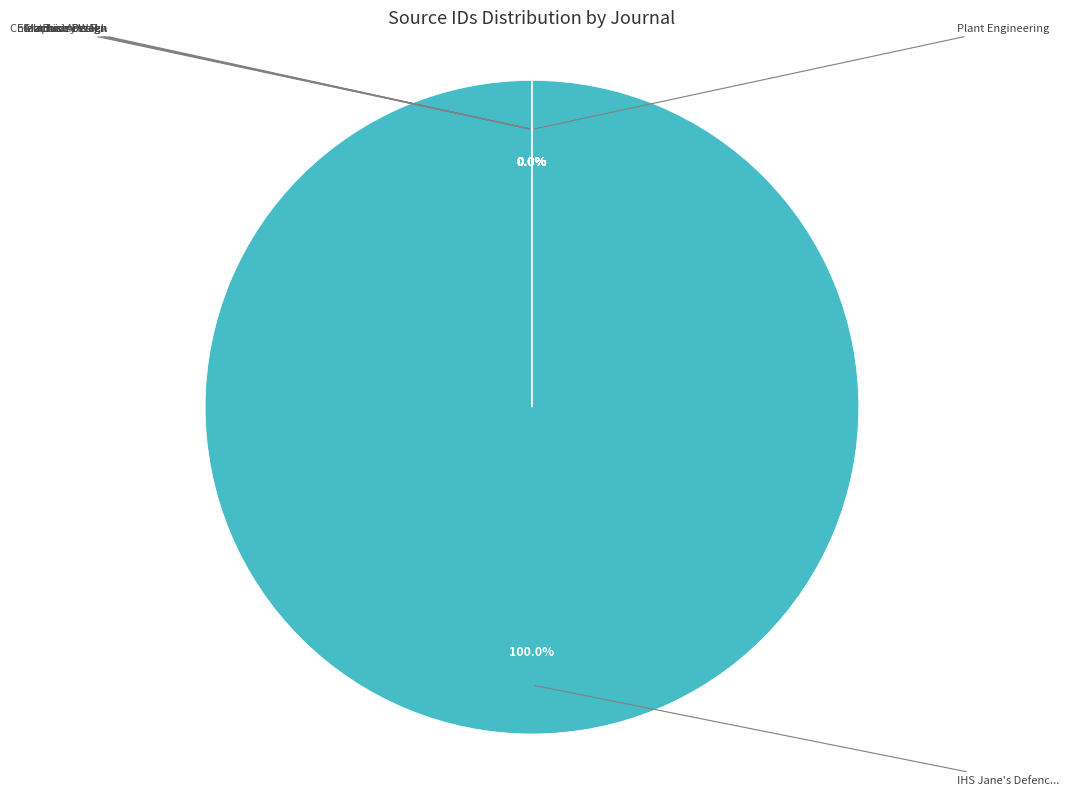

What is the smallest slice in the pie chart?

China Business Review